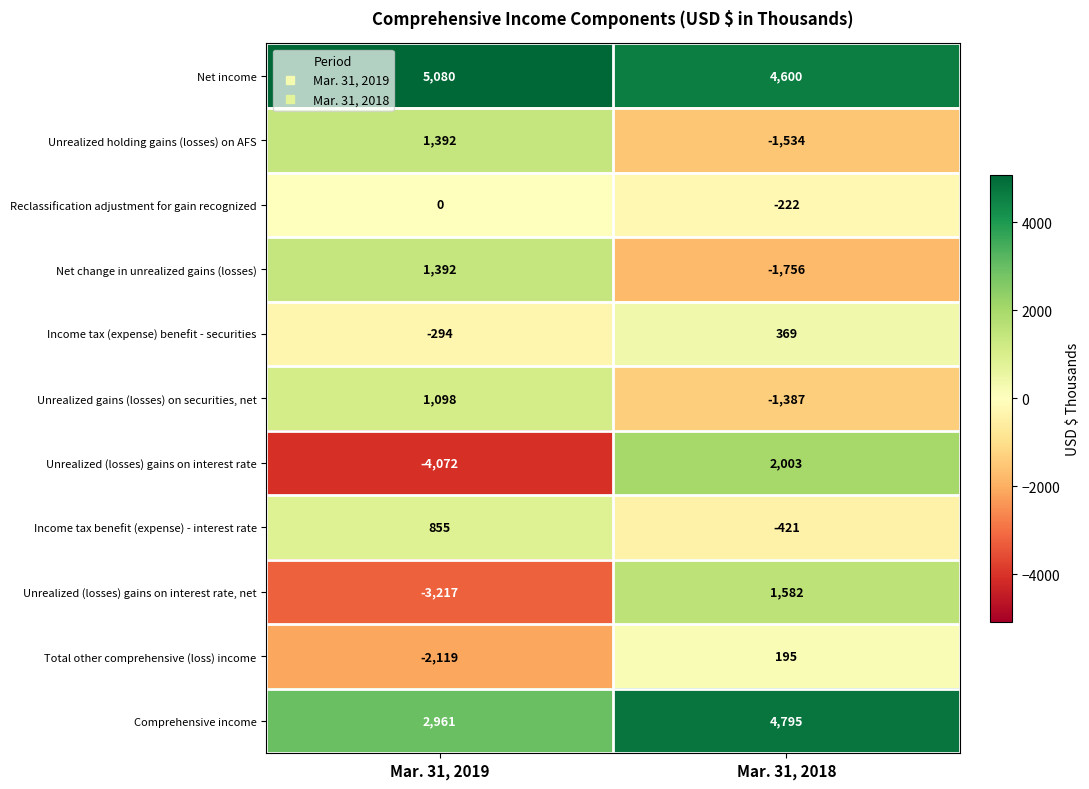

What is the difference between the maximum and minimum values in the Income tax (expense) benefit - securities series?

663